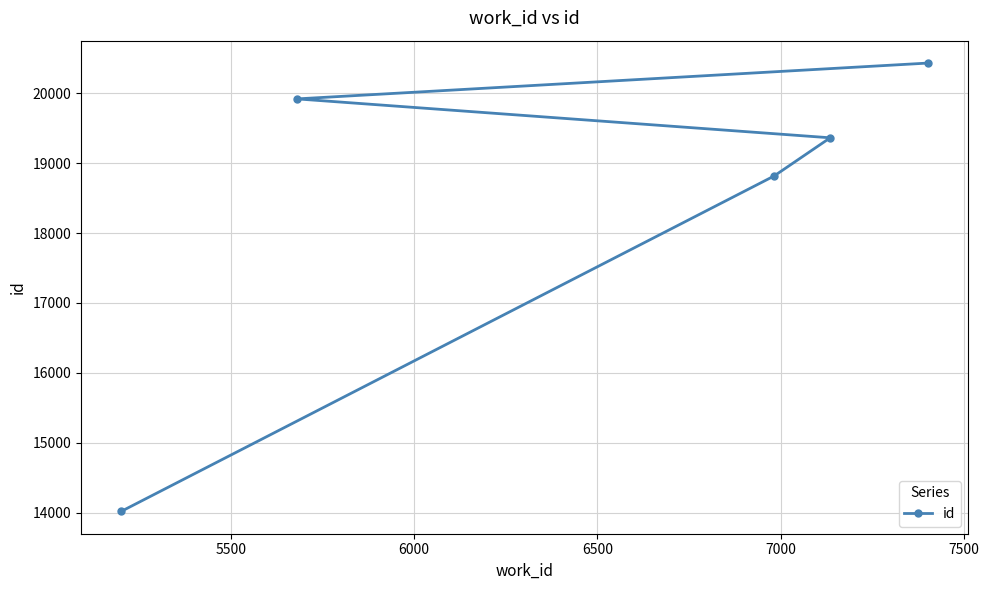

What is the value of the 2nd point from the left?

19917